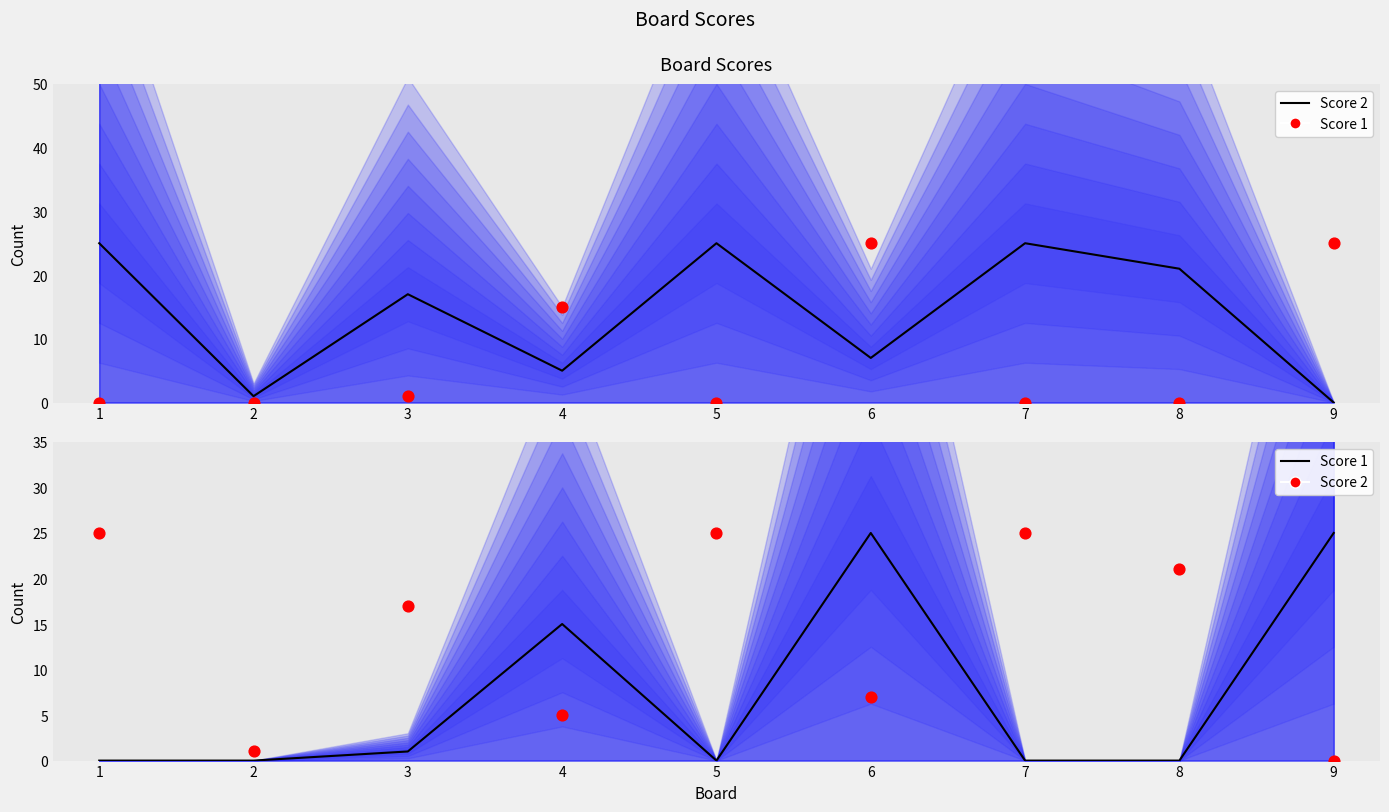

Which series contains the lowest Y value?

Score 2 (line)